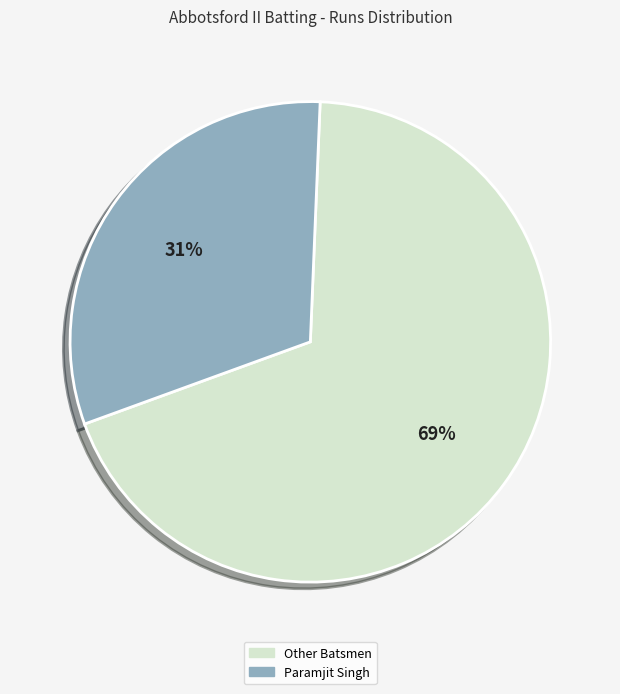

Is there a majority slice in this chart?

Yes